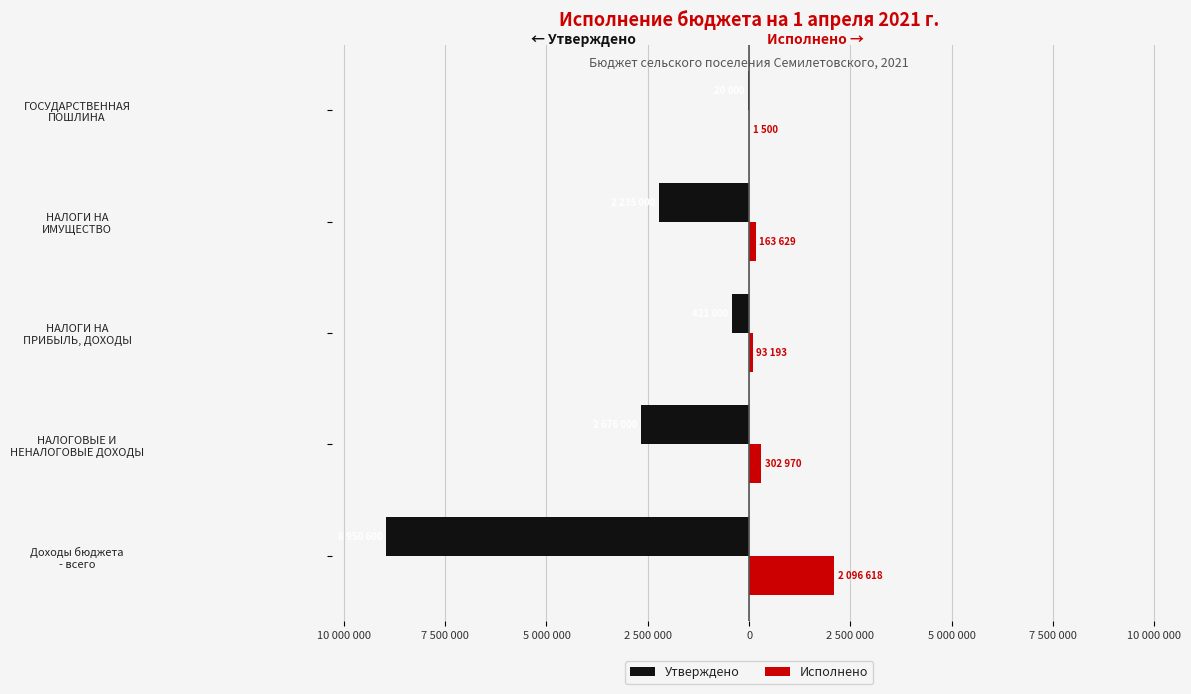

What are all the series names shown in the legend?

Утверждено, Исполнено